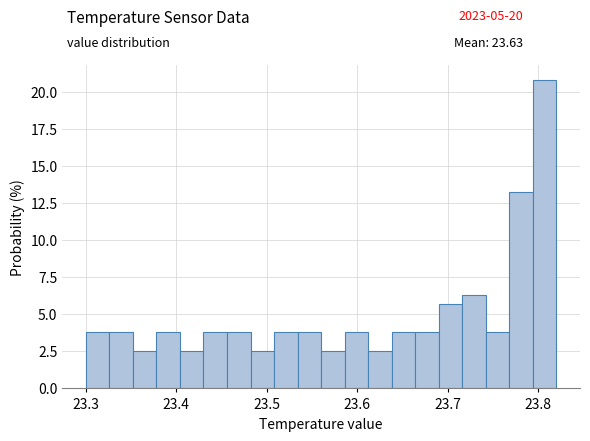

Read against the x-axis, roughly where is the centre of the tallest bar?

23.81